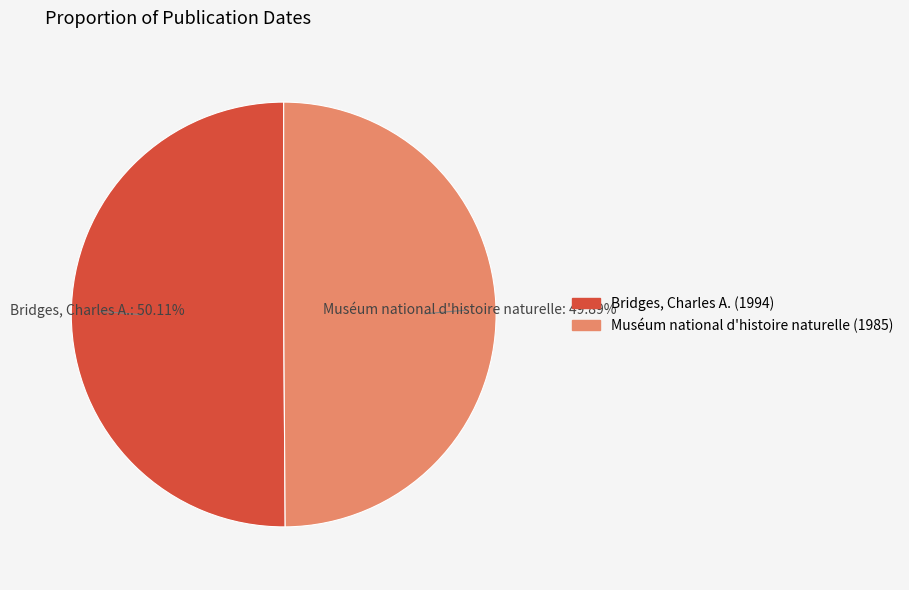

Rank the categories by value from highest to lowest.

Bridges, Charles A. (1994), Muséum national d'histoire naturelle (1985)